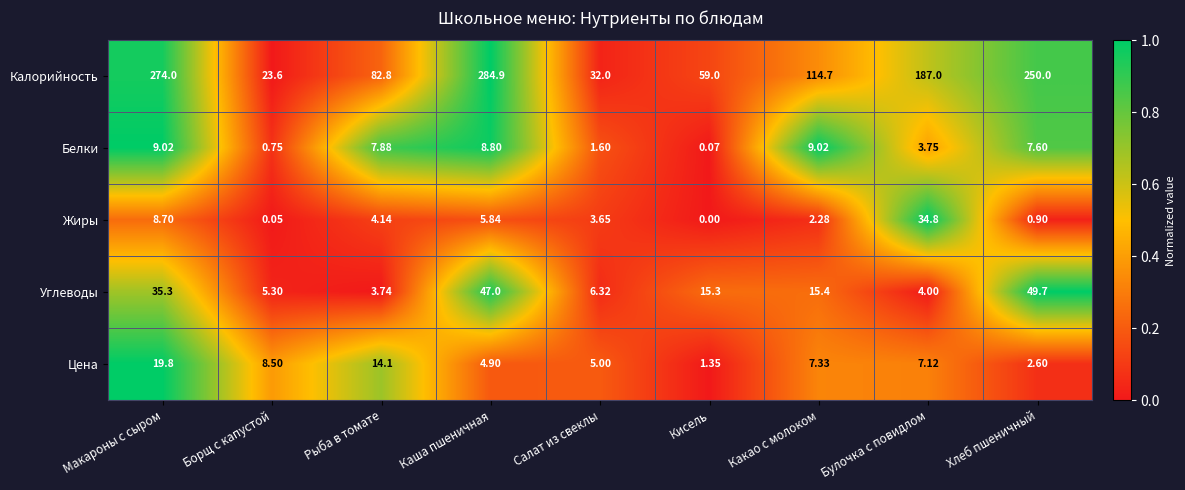

At which label does Цена reach its minimum?

Кисель